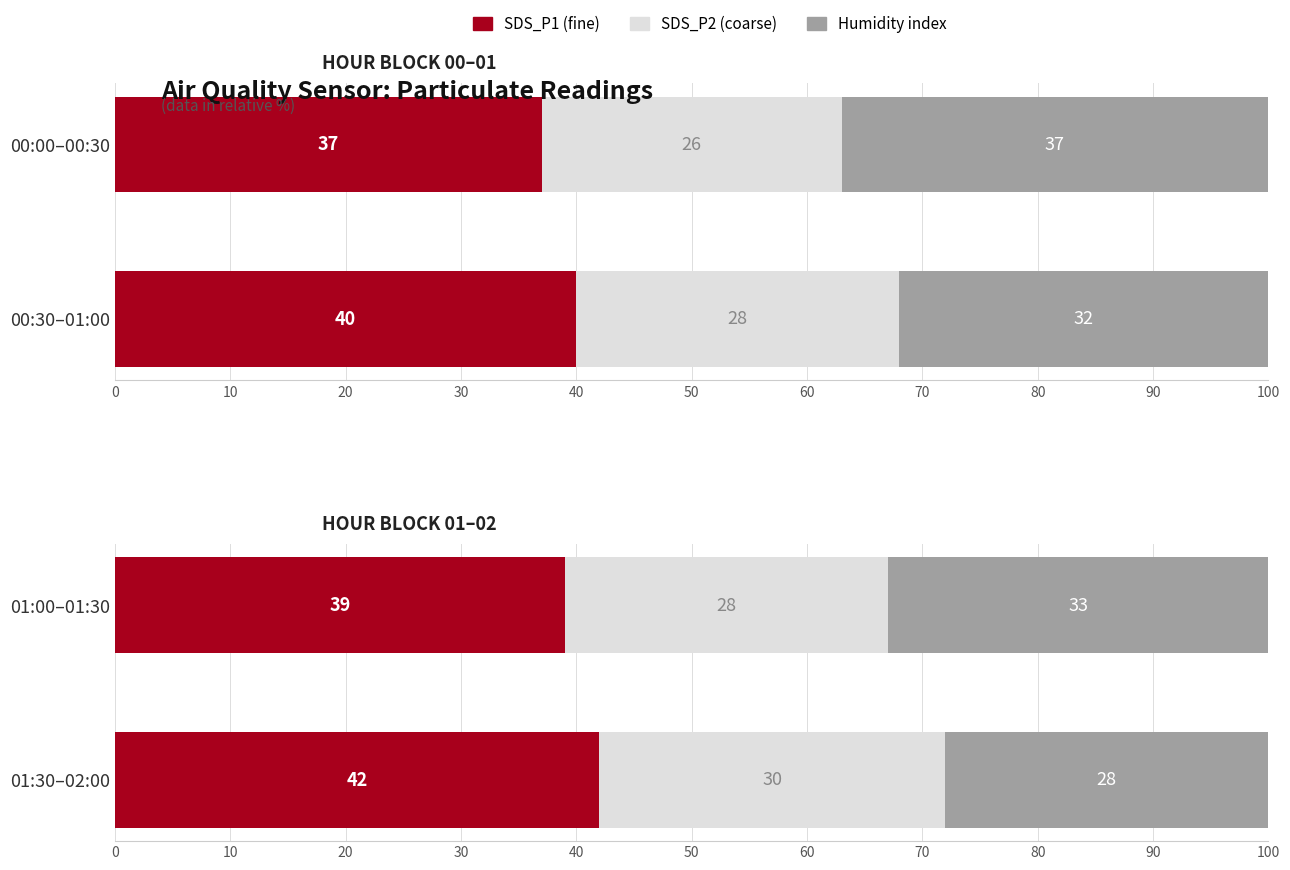

What is the difference between the SDS_P2 (coarse) values at 01:00–01:30 and 01:30–02:00?

2